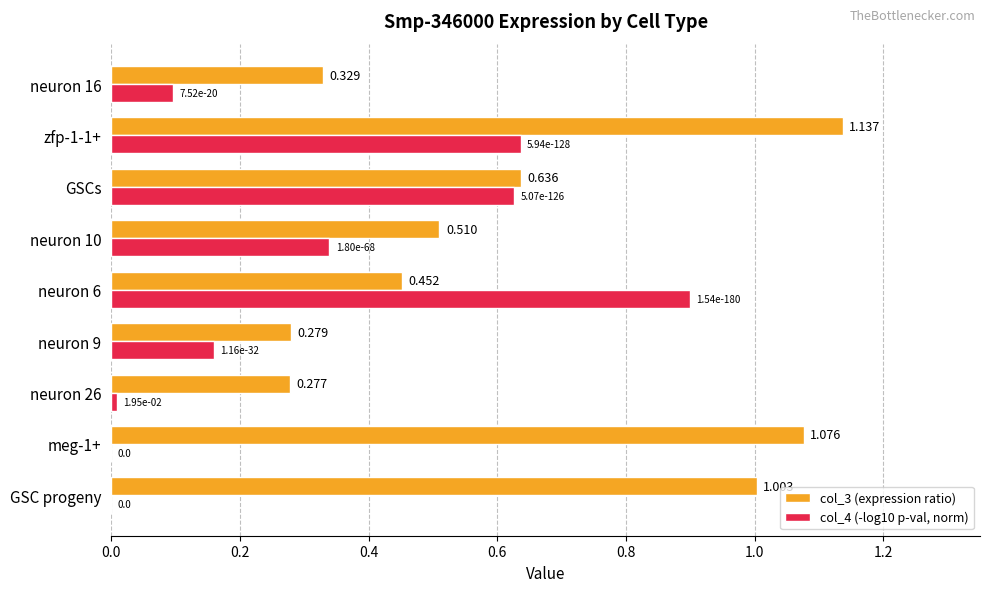

Is the value of col_4 (-log10 p-val, norm) at GSC progeny greater than the value of col_3 (expression ratio) at neuron 6?

No